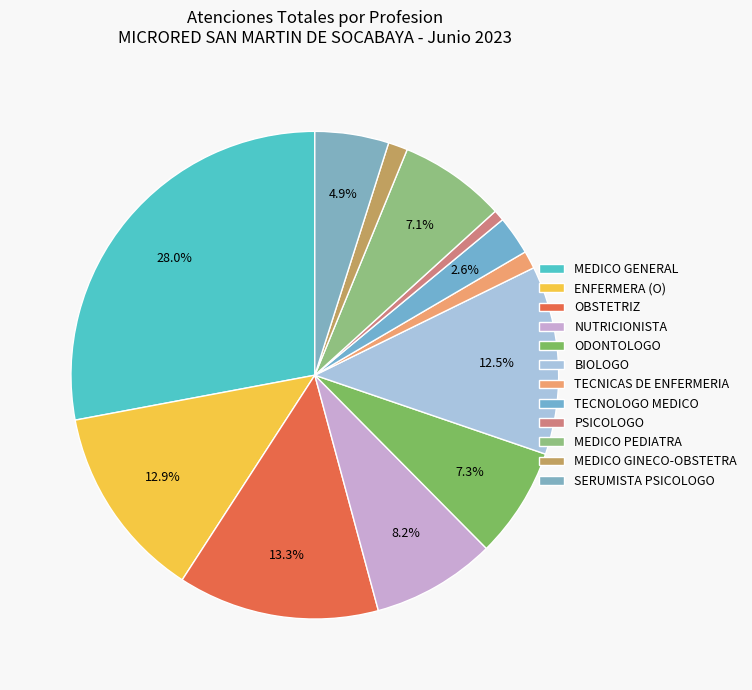

What is the change in value from MEDICO GINECO-OBSTETRA to SERUMISTA PSICOLOGO?

+129